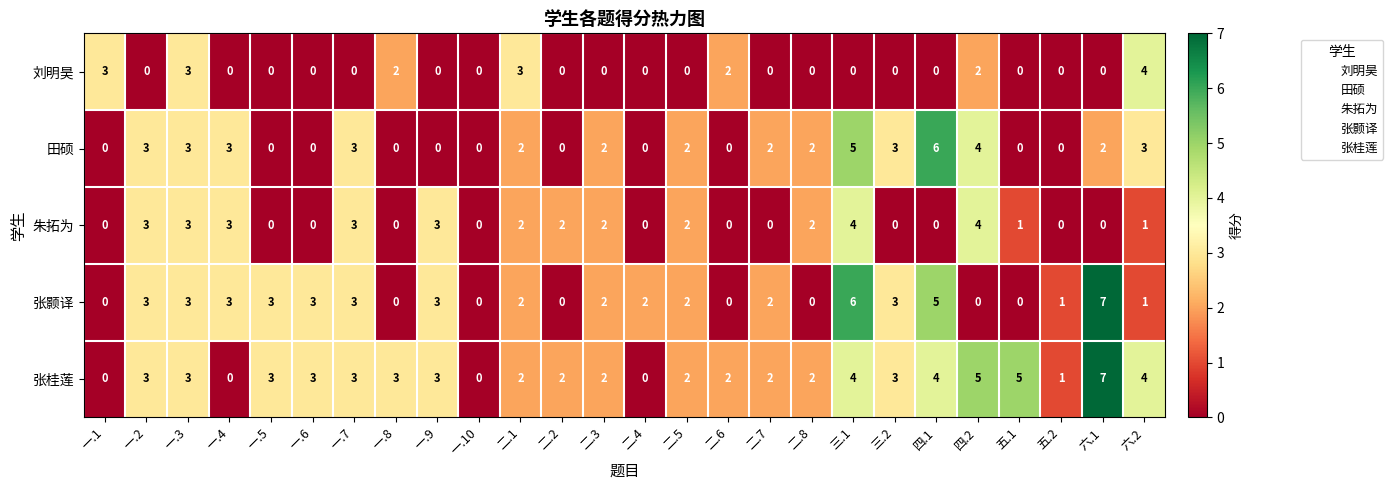

The value of 朱拓为 at 二.1 is 2. True or false?

True